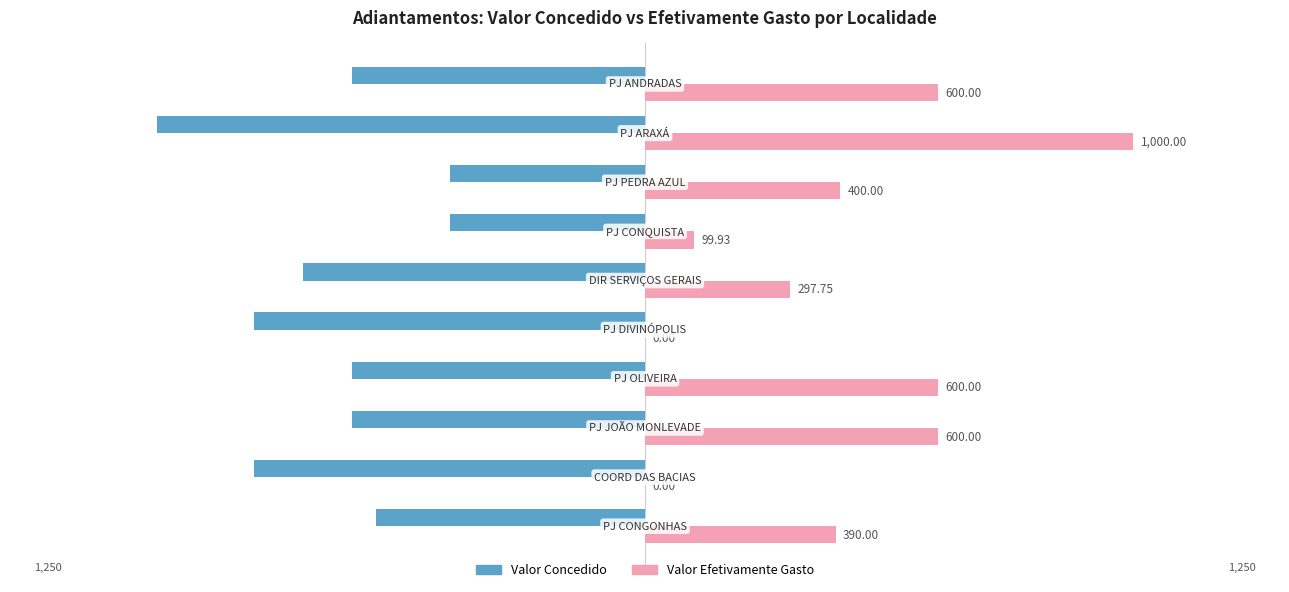

What is the sum of all Valor Efetivamente Gasto values?

3987.7